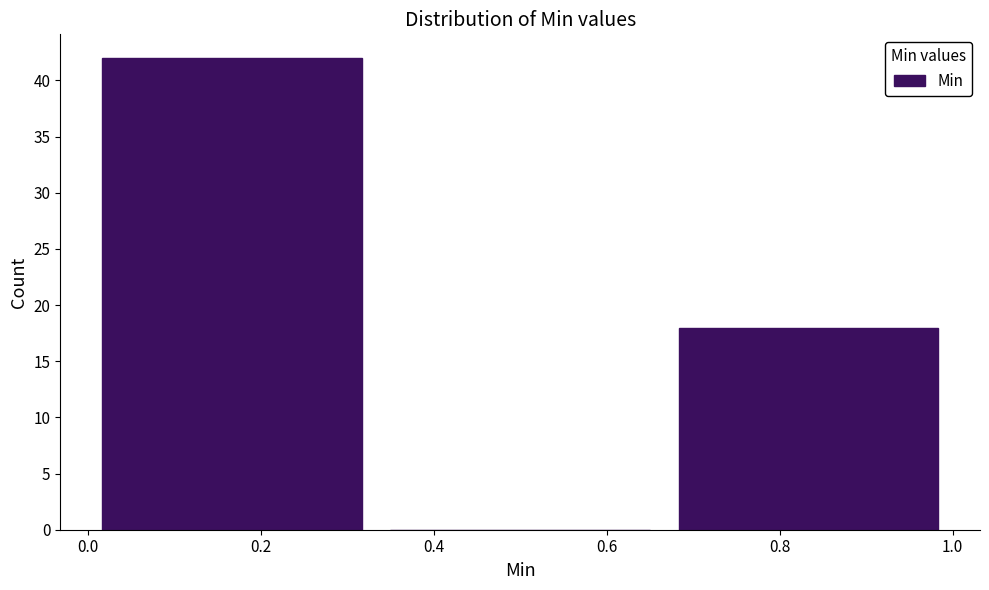

How tall is the bar that spans 0.66 to 1.00 on the x-axis? Neither the bar edges nor the heights are printed on the chart, so give them approximately, as read against the axes.

18